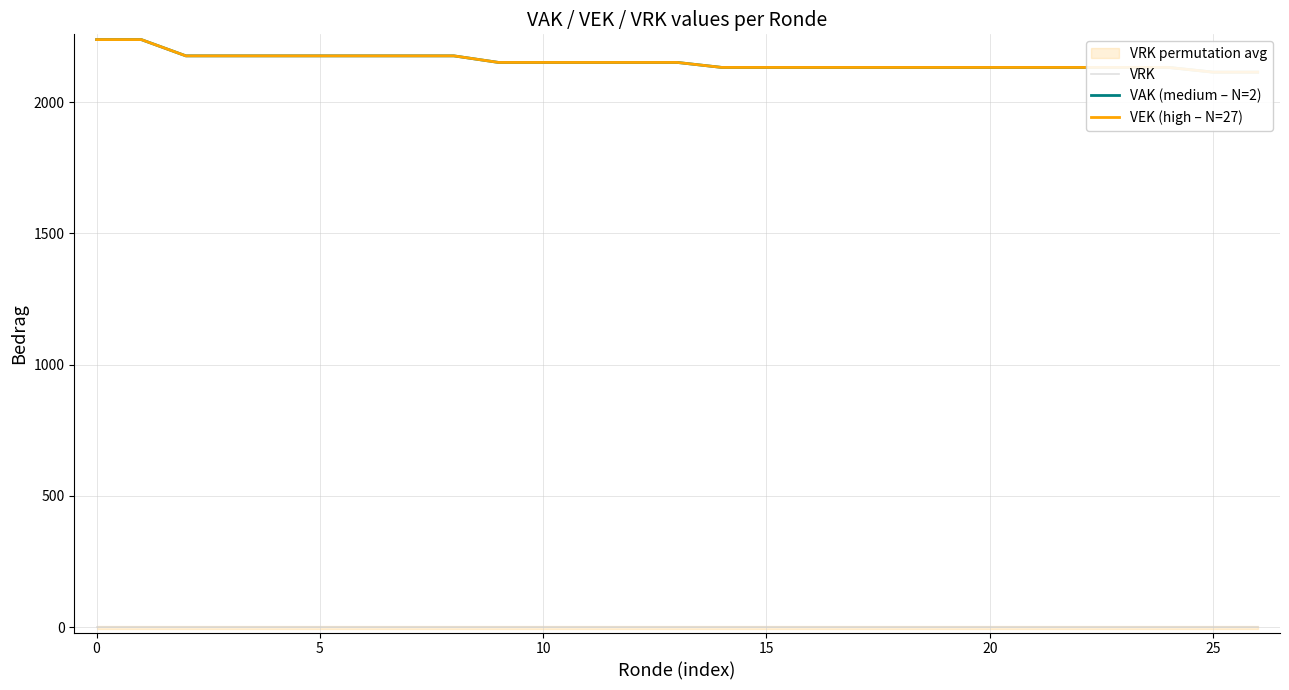

Count the number of data series in this chart.

3